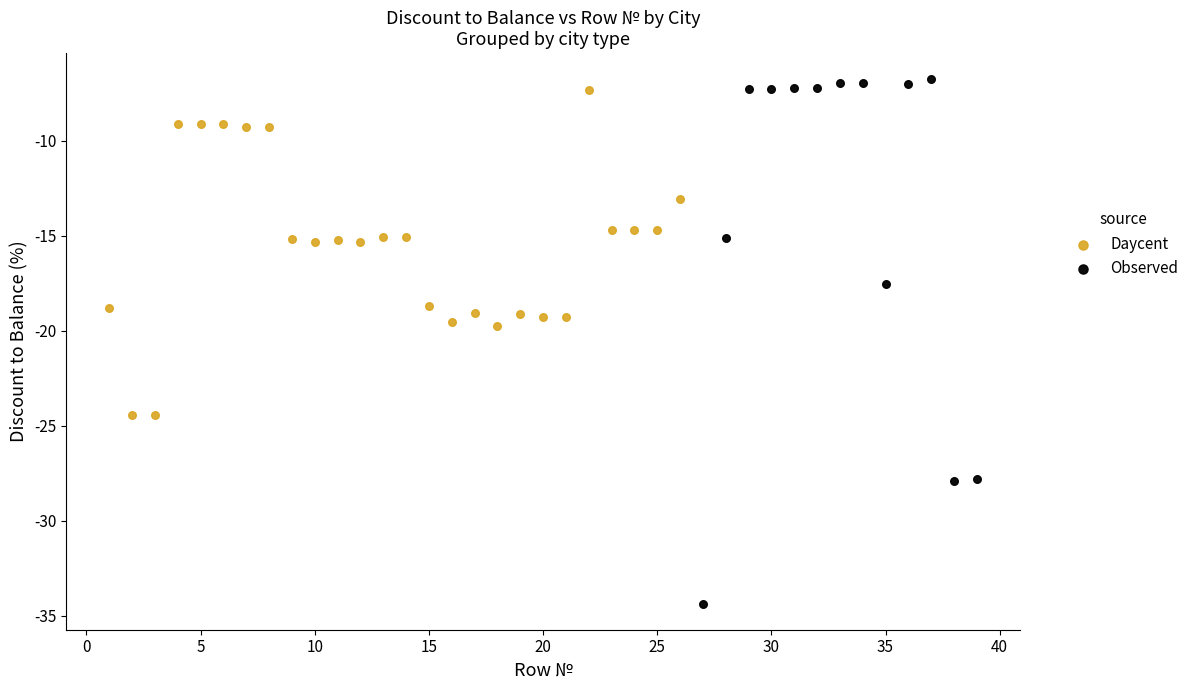

What are all the series names shown in the legend?

Daycent, Observed